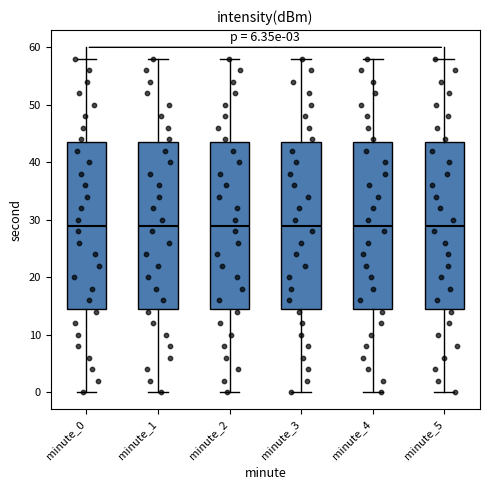

Reading left to right, transcribe this box plot: for each box, give where its median line is, the range the box spans, and where its two whiskers end, as read against the y-axis. The values are not printed on the chart, so give them approximately, as read against the axis.

minute_0: median 29, box 15 to 44, whiskers 0 to 58
minute_1: median 29, box 15 to 44, whiskers 0 to 58
minute_2: median 29, box 15 to 44, whiskers 0 to 58
minute_3: median 29, box 15 to 44, whiskers 0 to 58
minute_4: median 29, box 15 to 44, whiskers 0 to 58
minute_5: median 29, box 15 to 44, whiskers 0 to 58